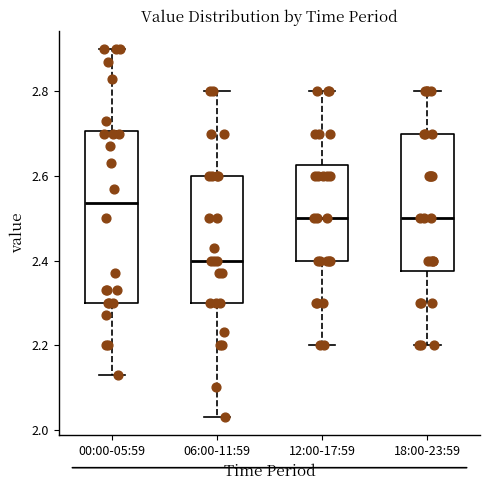

Which box has the lowest median line?

06:00-11:59